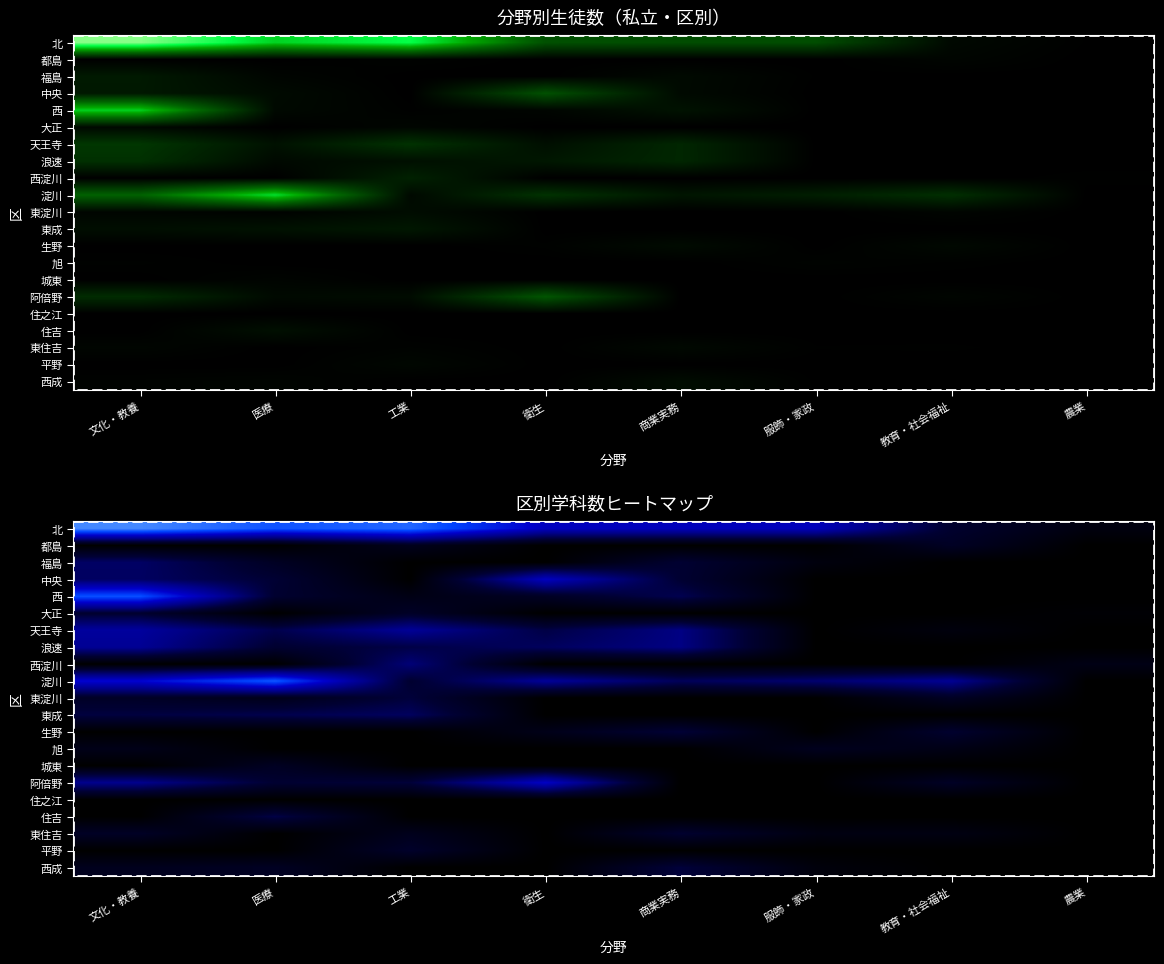

Which has a higher value, 工業 or 文化・教養?

文化・教養